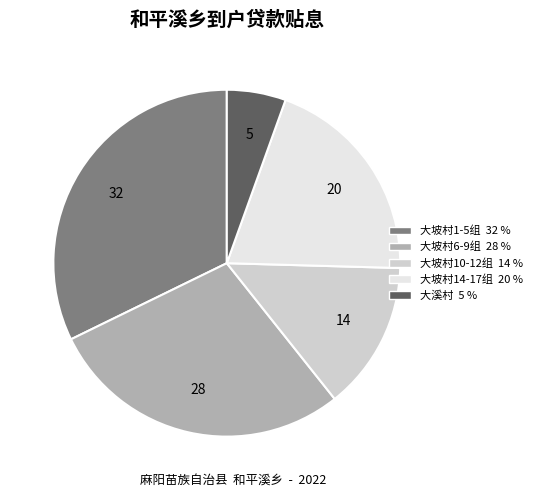

Is there a majority slice in this chart?

No